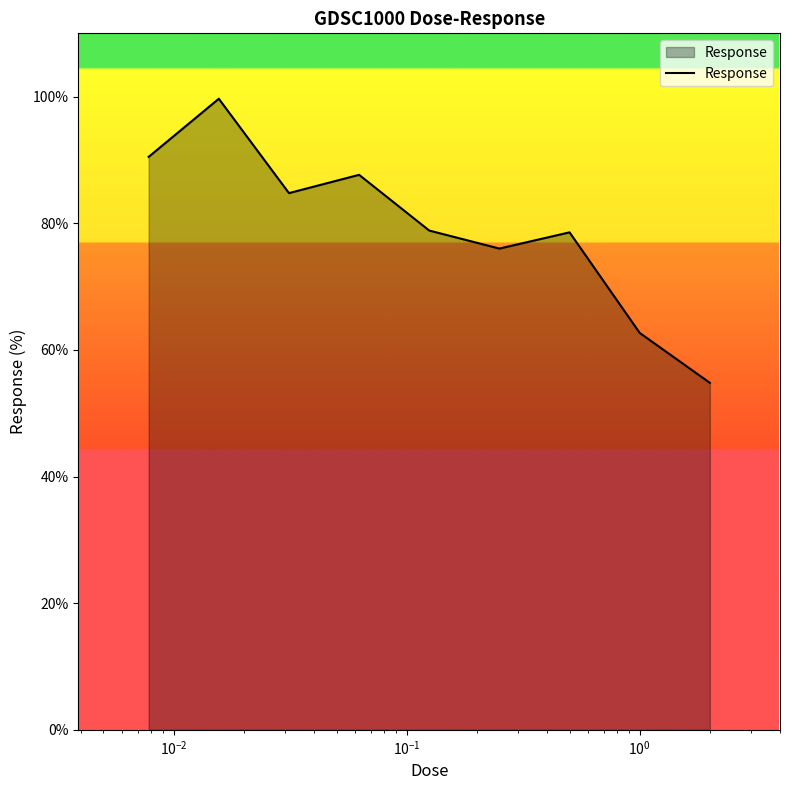

What is the maximum value shown in the chart?

99.7